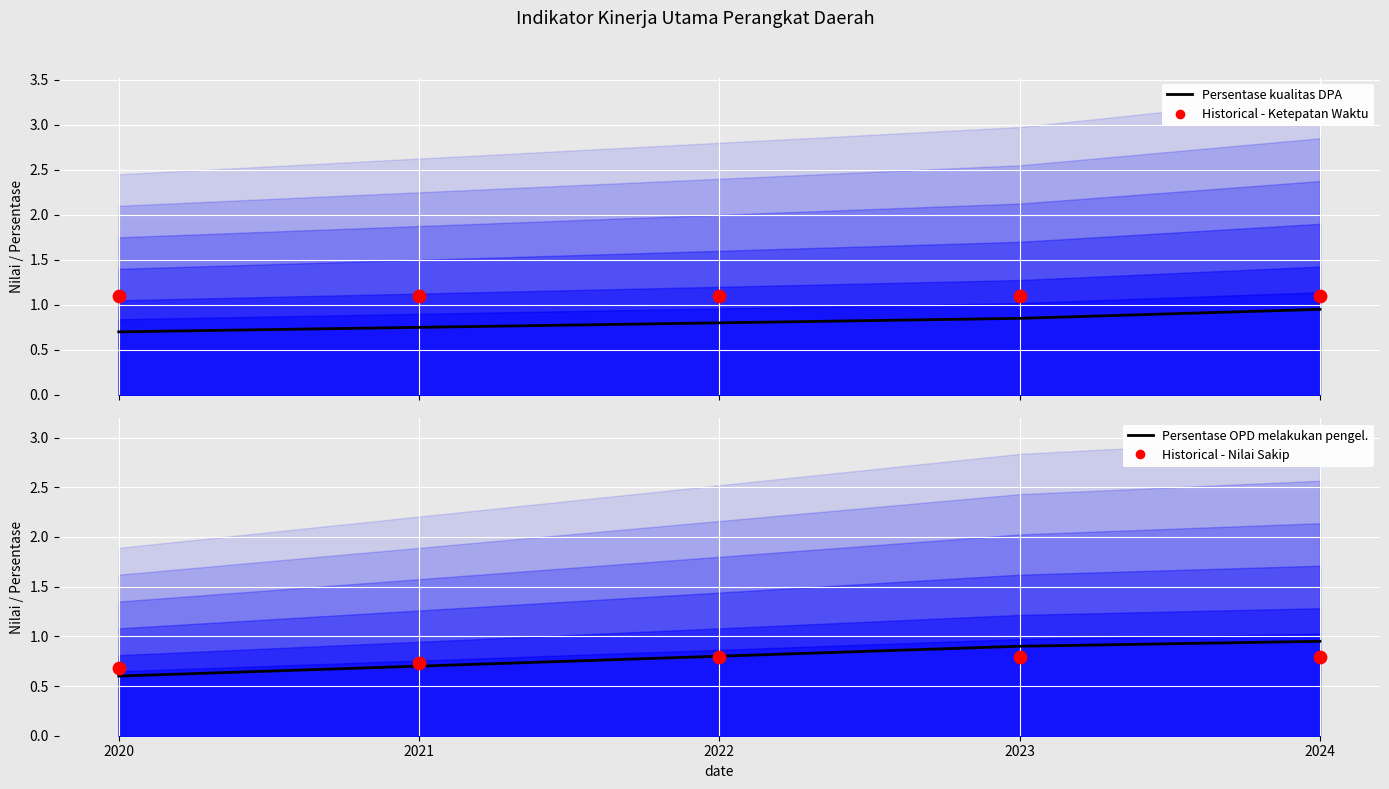

At how many categories does at least one series exceed 1?

5